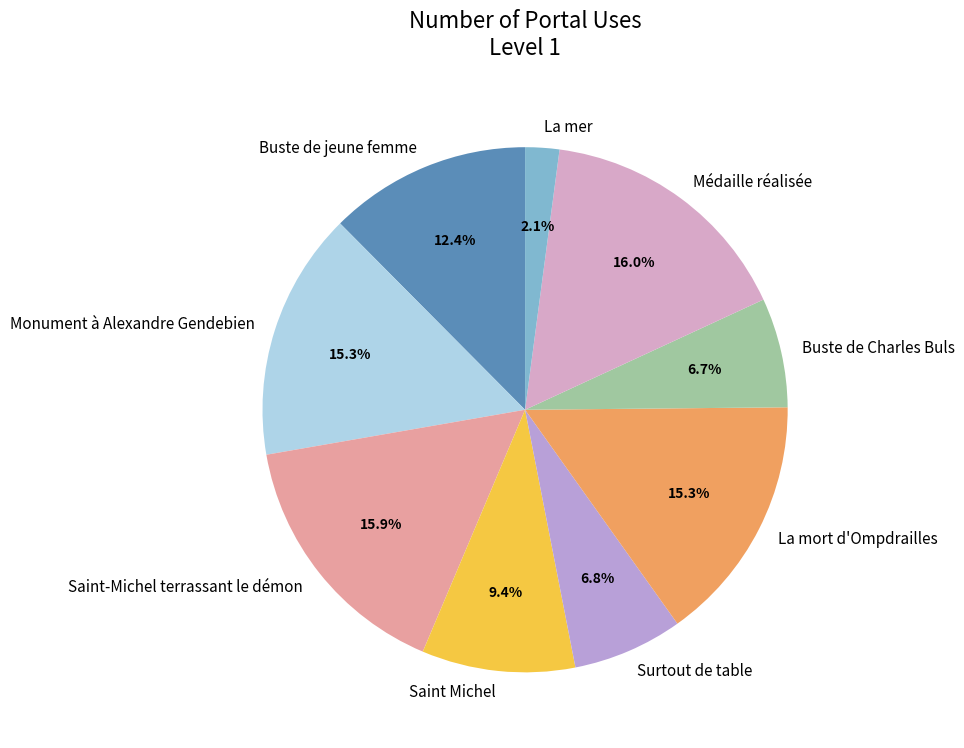

What percentage is the Saint-Michel terrassant le démon slice, to the nearest percent?

16%